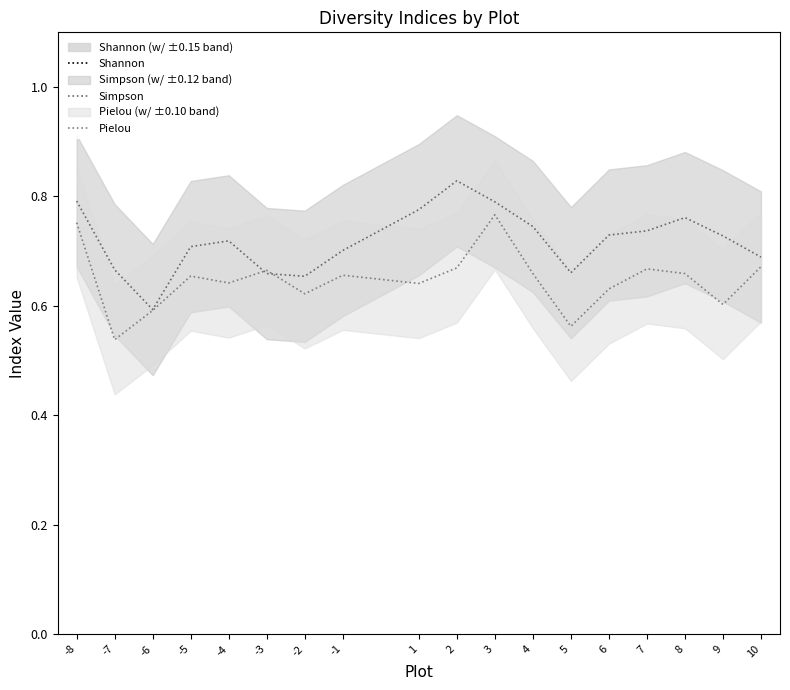

The Pielou series shows 0.5 at 3. True or false?

False